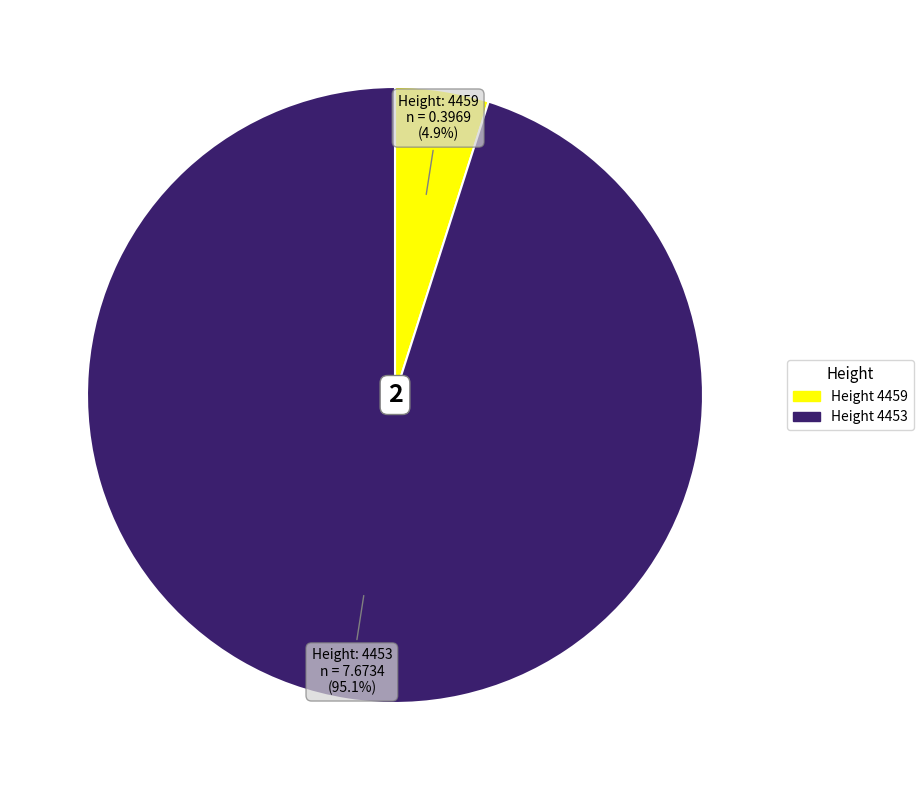

To the nearest percent, what is the difference between the largest and smallest slice percentages?

90%